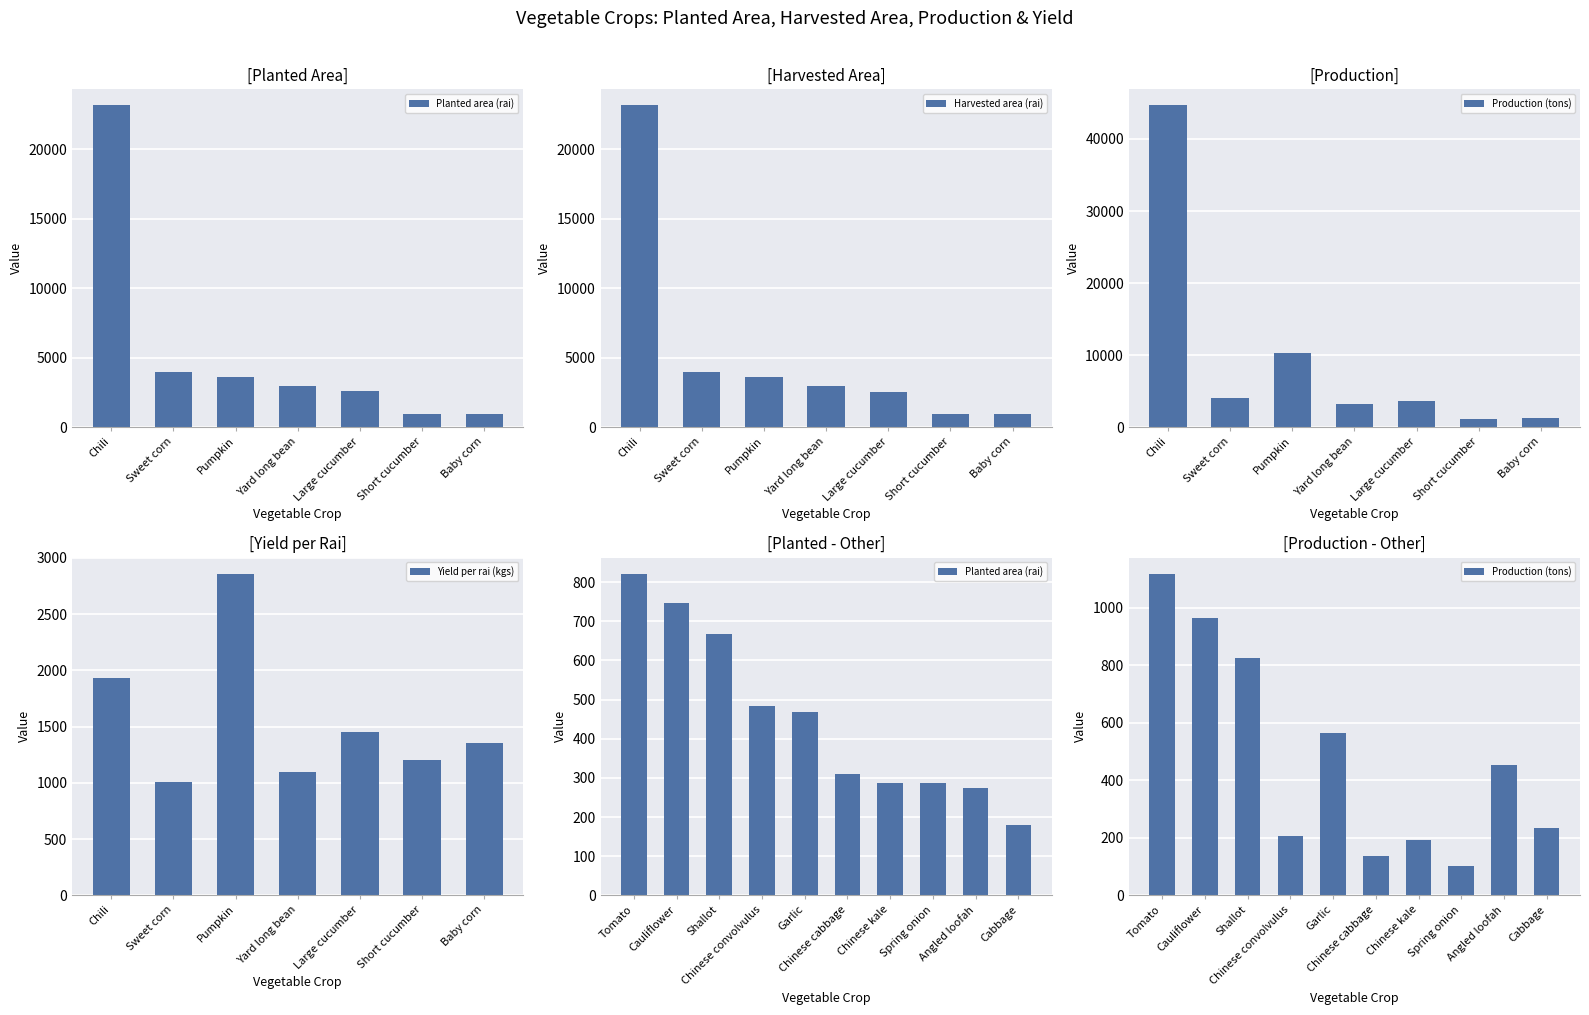

What is the approximate value of Harvested area (rai) at Short cucumber?

975